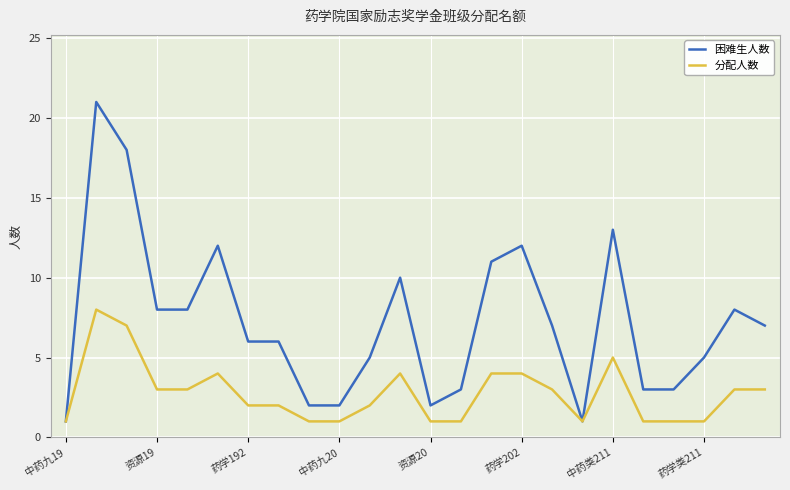

How many 分配人数 values are between 1 and 4?

21